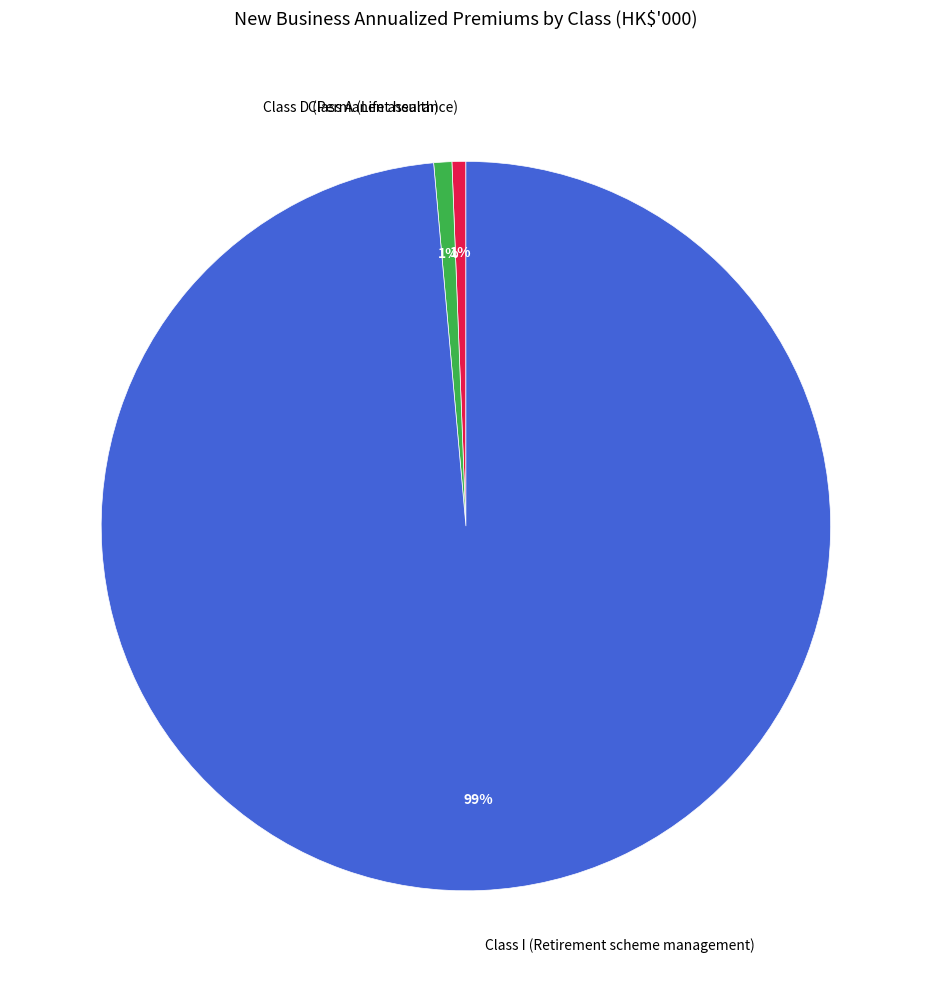

To the nearest percent, what is the average slice percentage?

33%